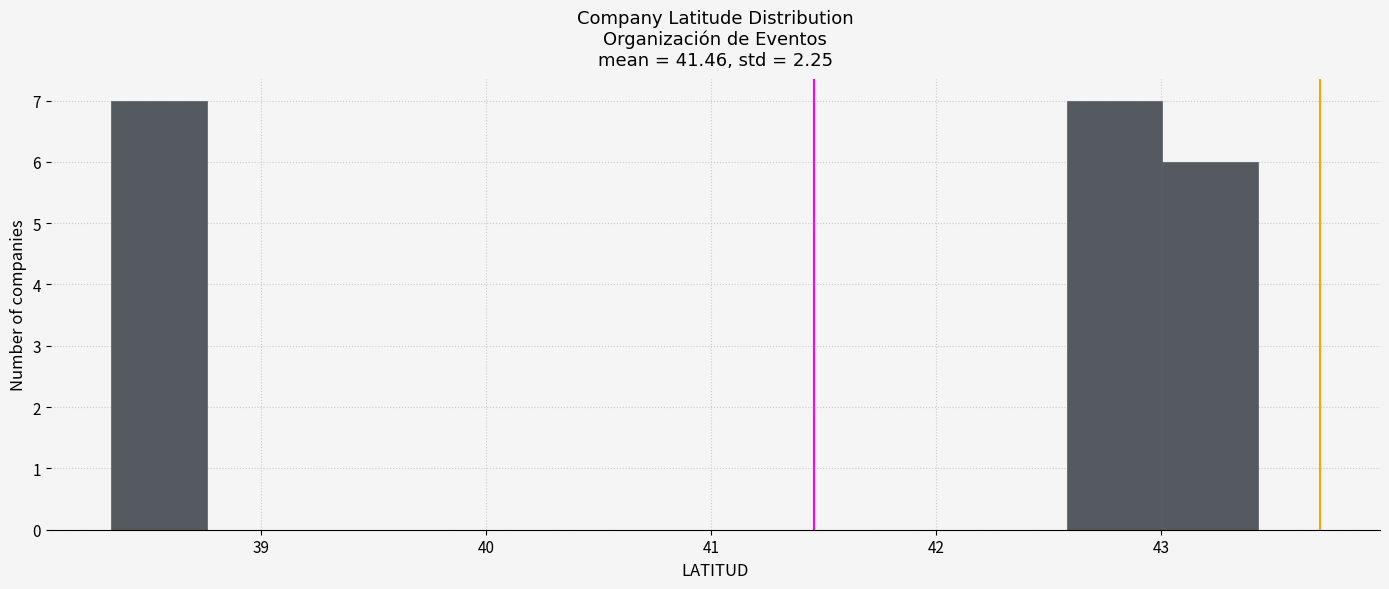

How tall is the bar that spans 42.6 to 43.0 on the x-axis? Neither the bar edges nor the heights are printed on the chart, so give them approximately, as read against the axes.

7